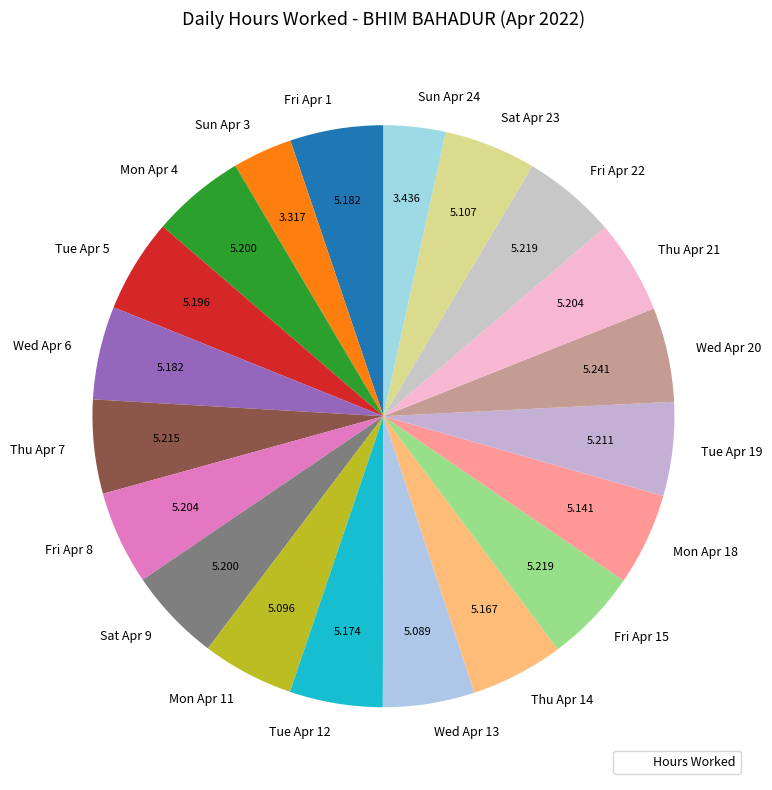

Does any single category account for the majority?

No